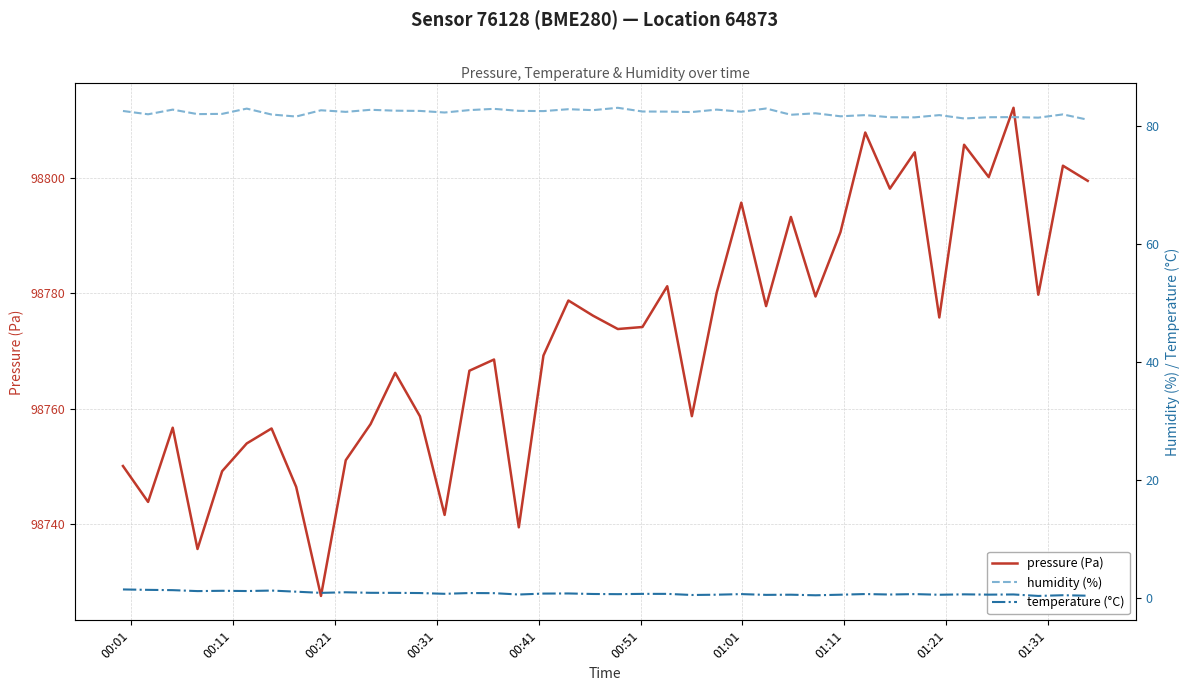

What is the minimum value for pressure (Pa)?

98727.6